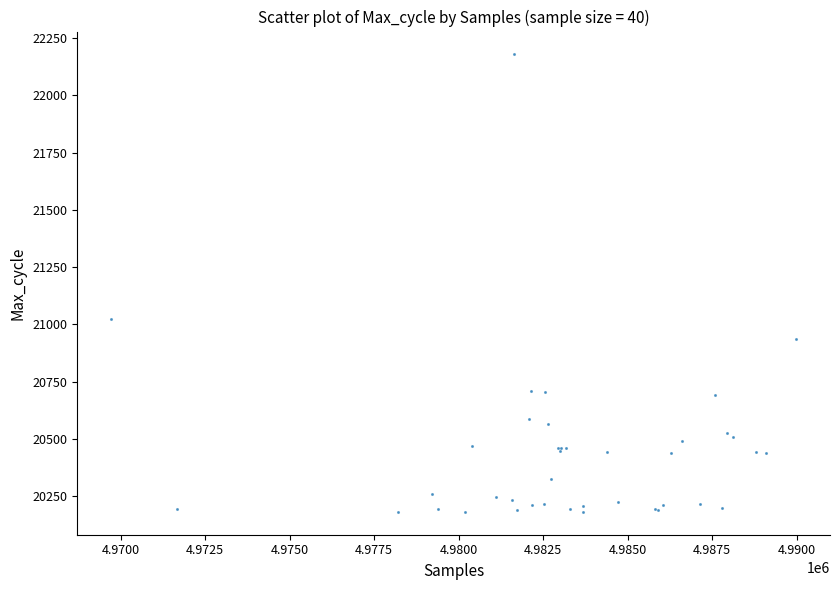

What Y value in the scatter plot is closest to 21180?

21022